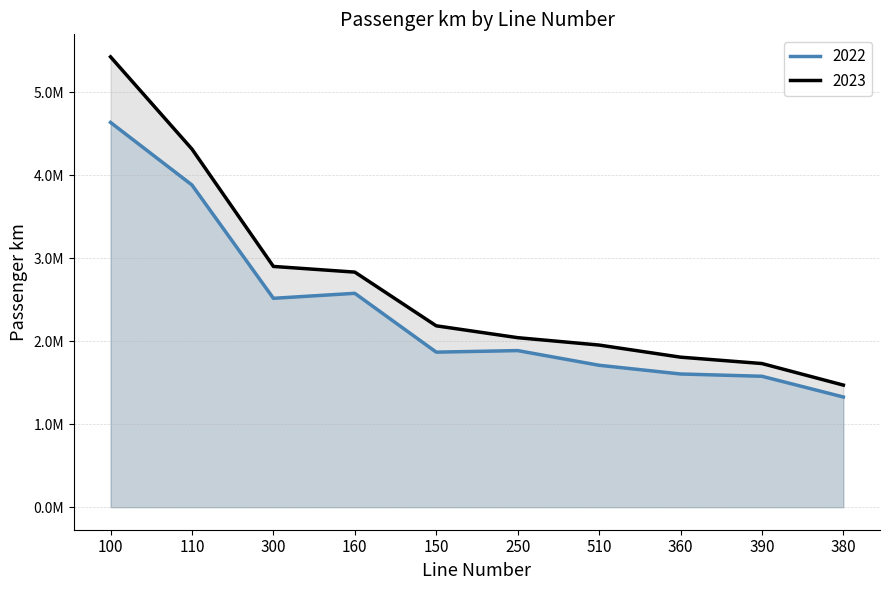

At which category does 2022 reach its first local peak?

160